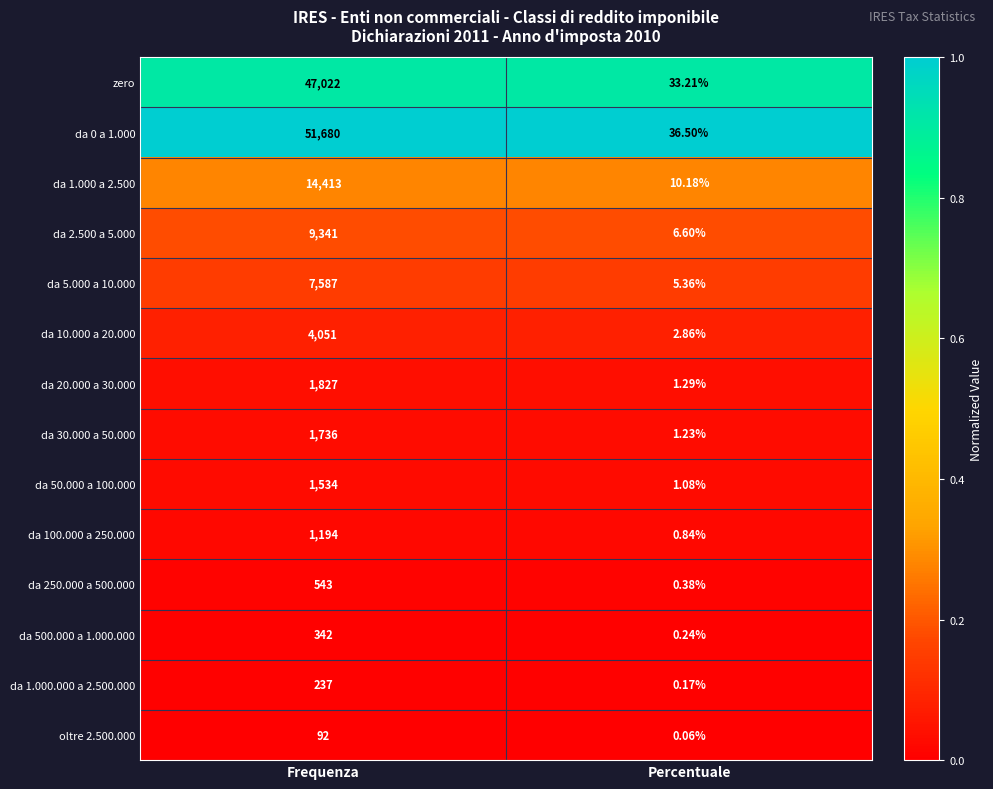

At which label is da 1.000.000 a 2.500.000 closest to 118?

Percentuale